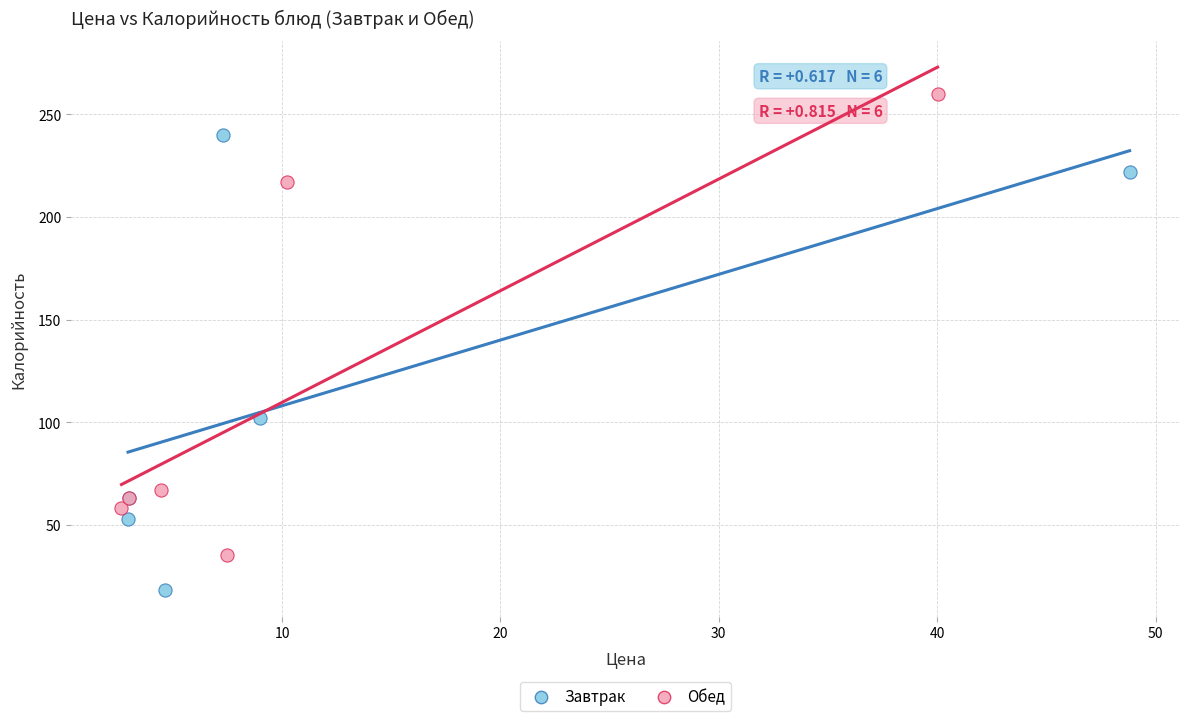

Which series contains the lowest Y value?

Завтрак